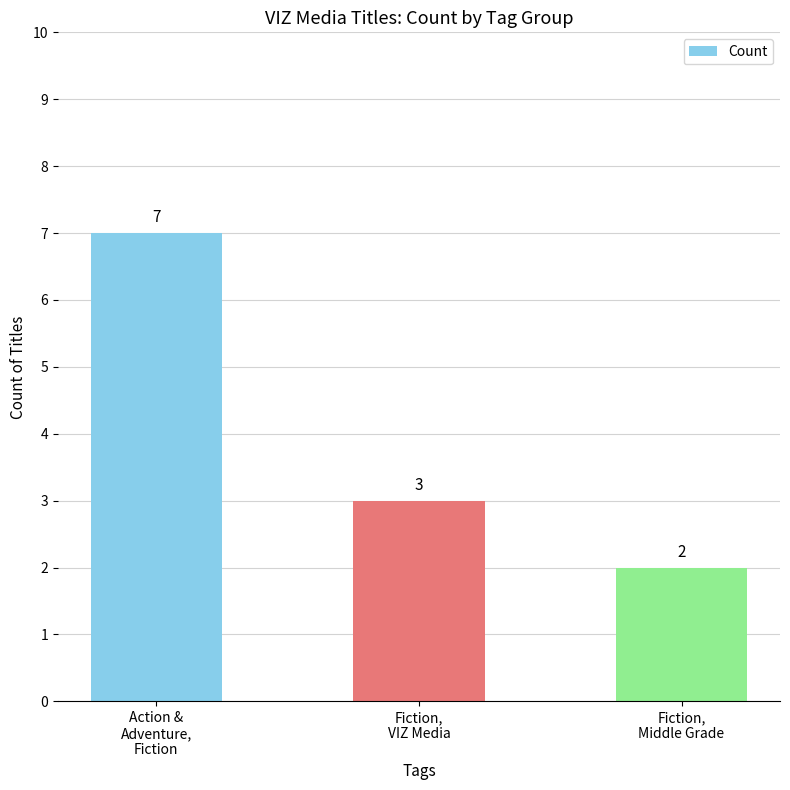

What is the greatest value displayed?

7